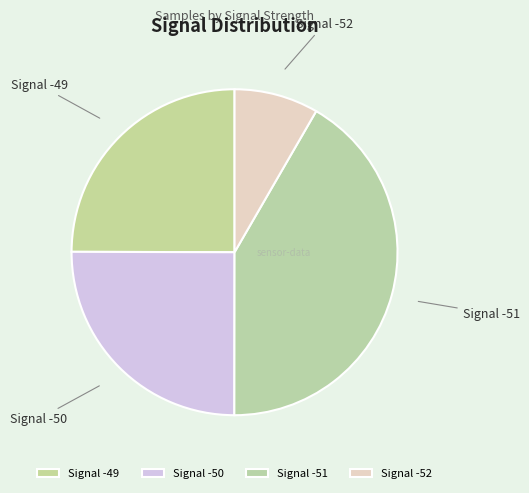

Approximately how many times larger is the value at Signal -49 compared to Signal -52?

3.0